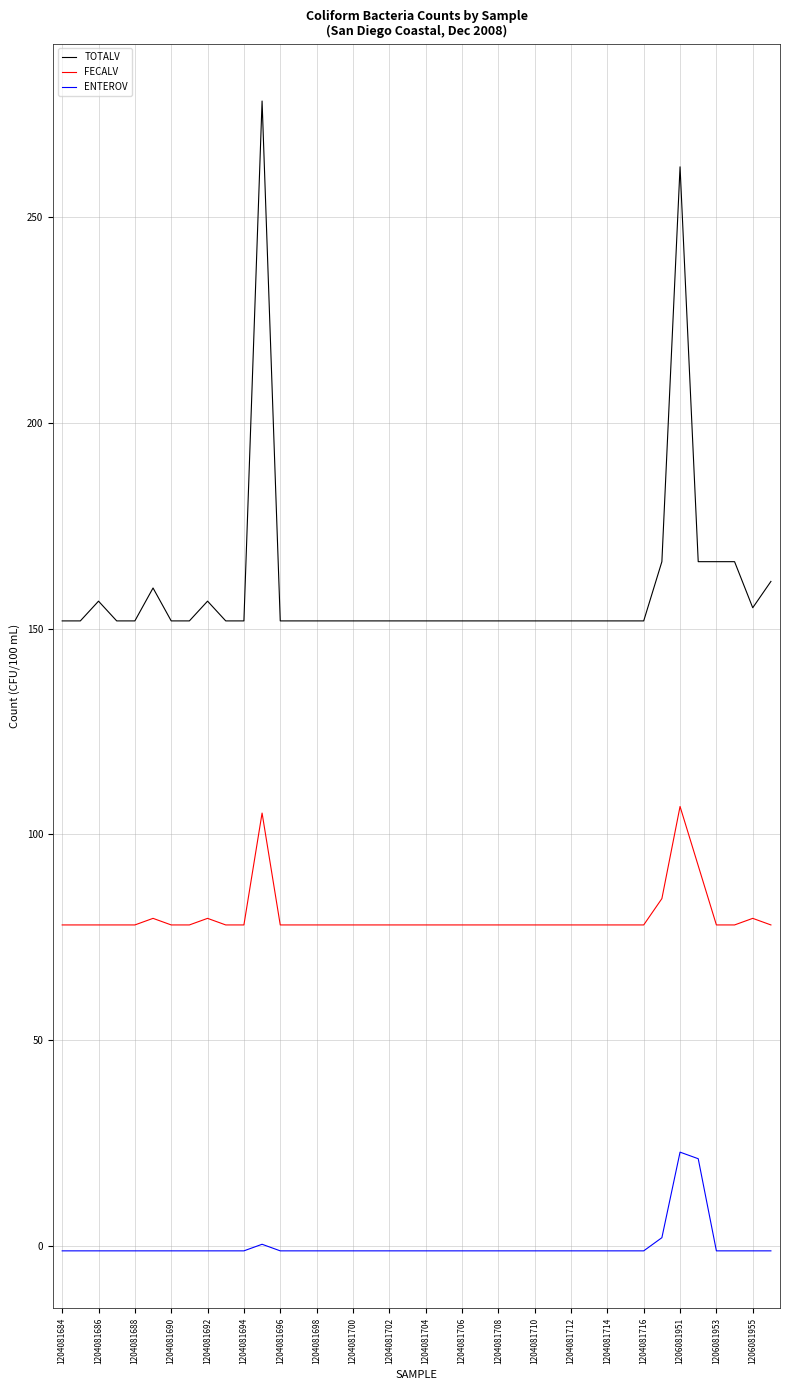

True or false: FECALV and TOTALV cross at least once.

False